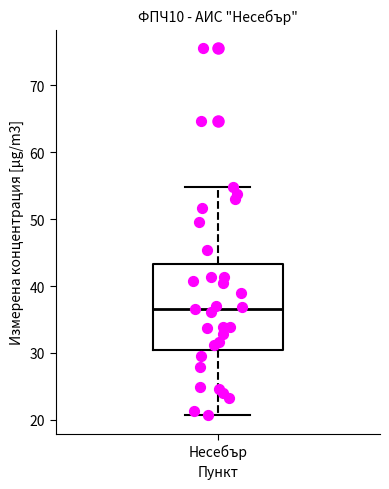

Where does the upper whisker of the box for Несебър end on the y-axis? The values are not printed on the chart, so give them approximately, as read against the axis.

55